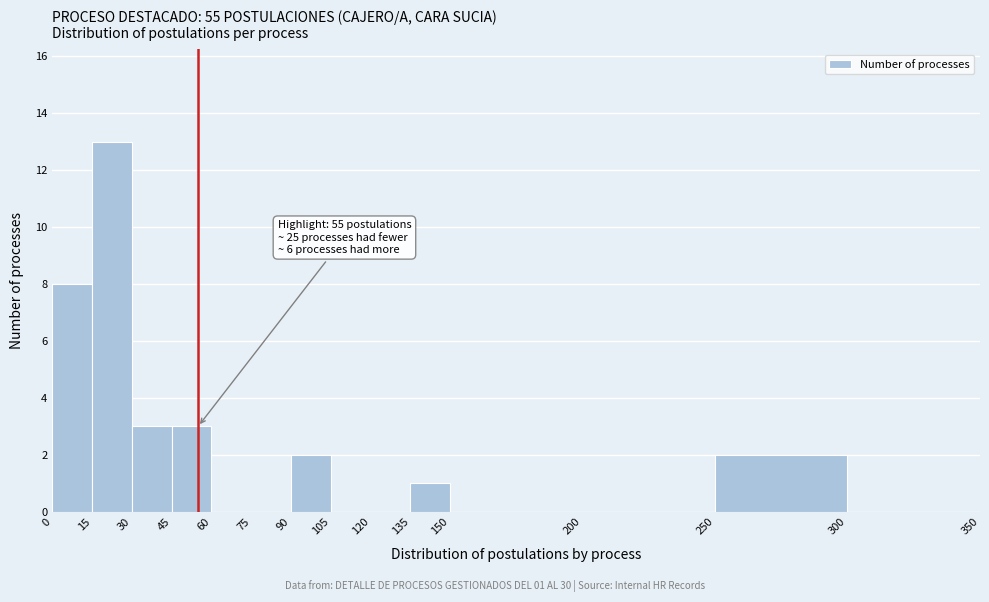

Which range on the x-axis has the tallest bar?

15 to 30